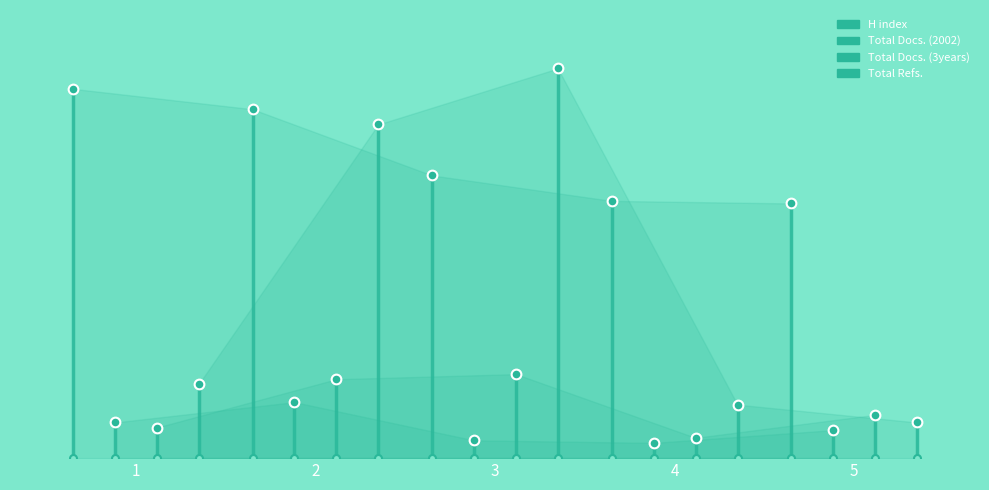

How many data points in Total Docs. (3years) are above 17?

2